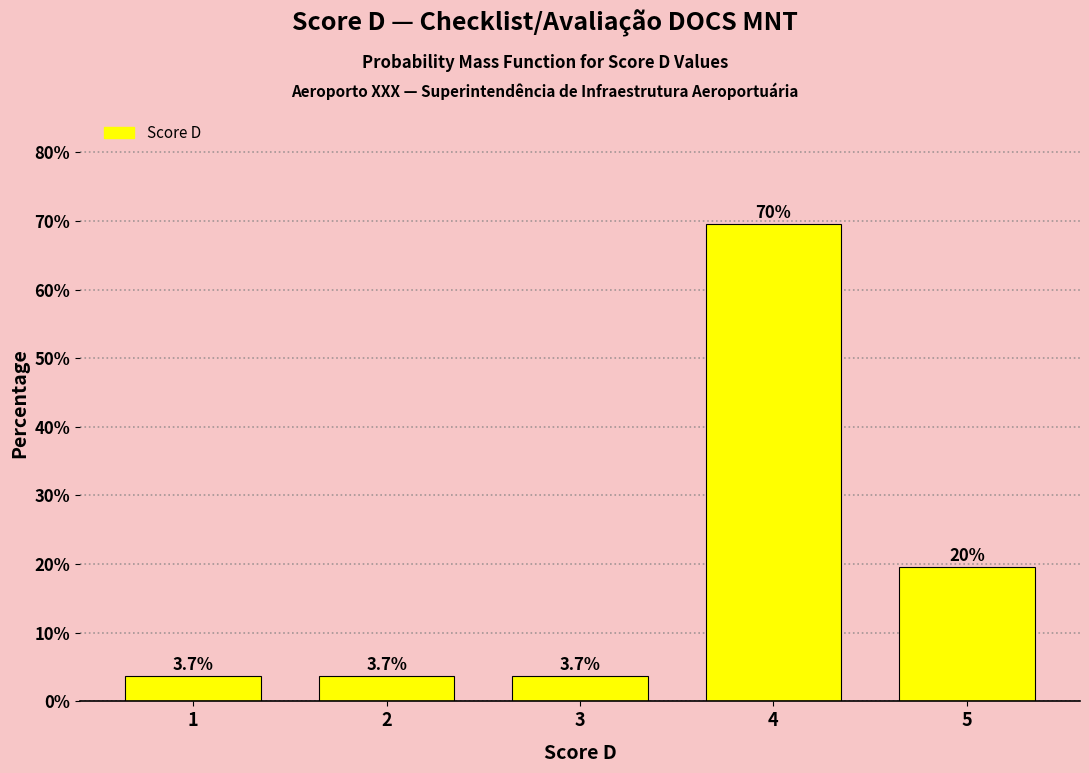

Reading left to right, list all the values displayed in this chart.

3.7	3.7	3.7	69.5	19.5